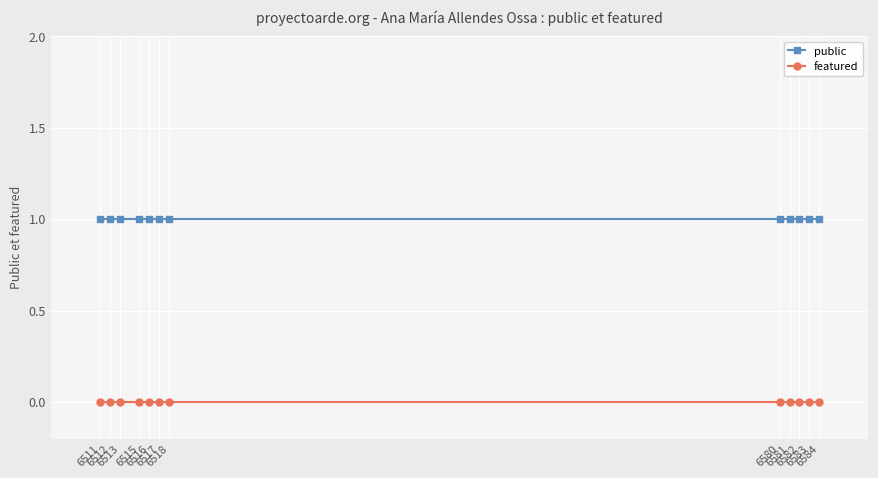

What is the sum of all public values?

12